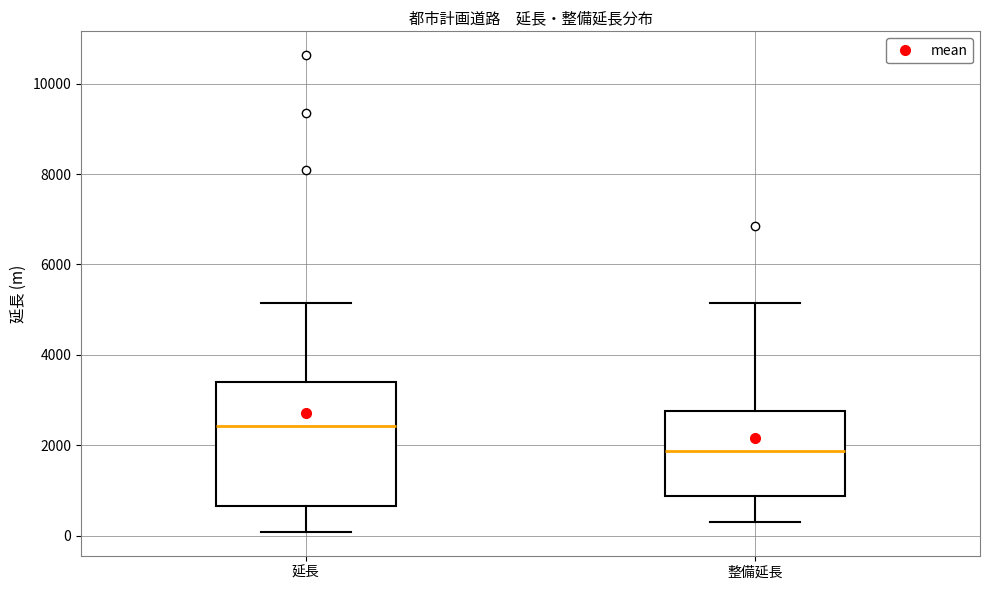

Which box has the highest median line?

延長